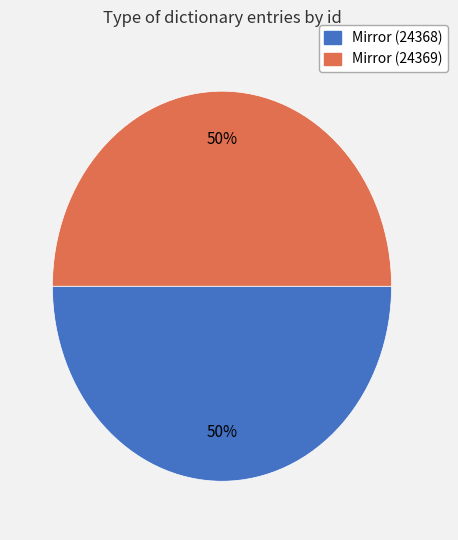

Is the sum of Mirror (24369) and Mirror (24368) greater than half?

Yes